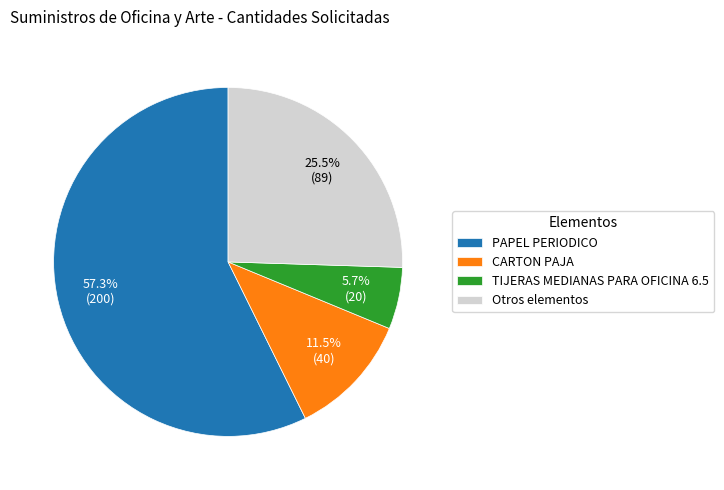

What percentage do TIJERAS MEDIANAS PARA OFICINA 6.5 and PAPEL PERIODICO together represent?

63.0%